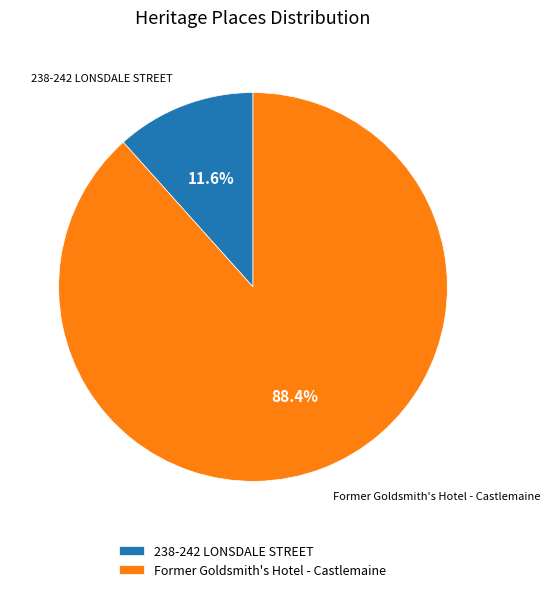

What percentage is the 238-242 LONSDALE STREET slice, to the nearest percent?

12%